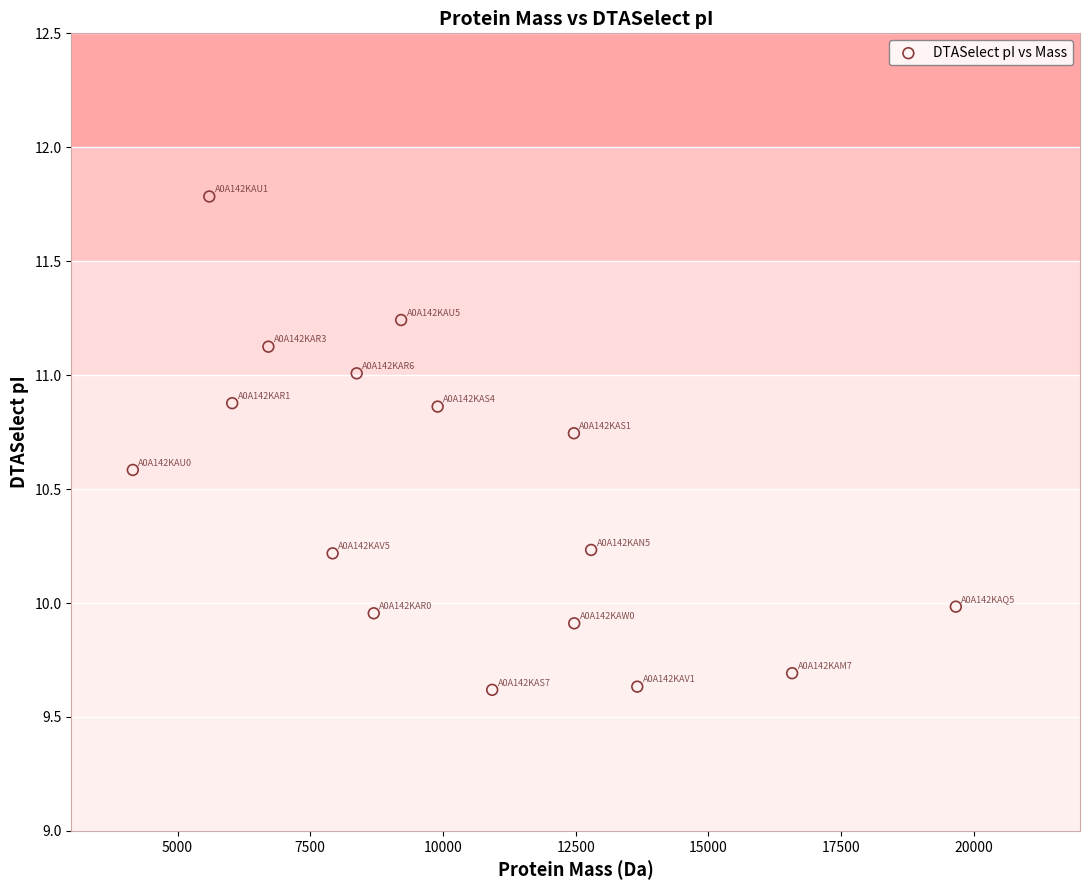

What is the range of X values (max minus min)?

15504.0